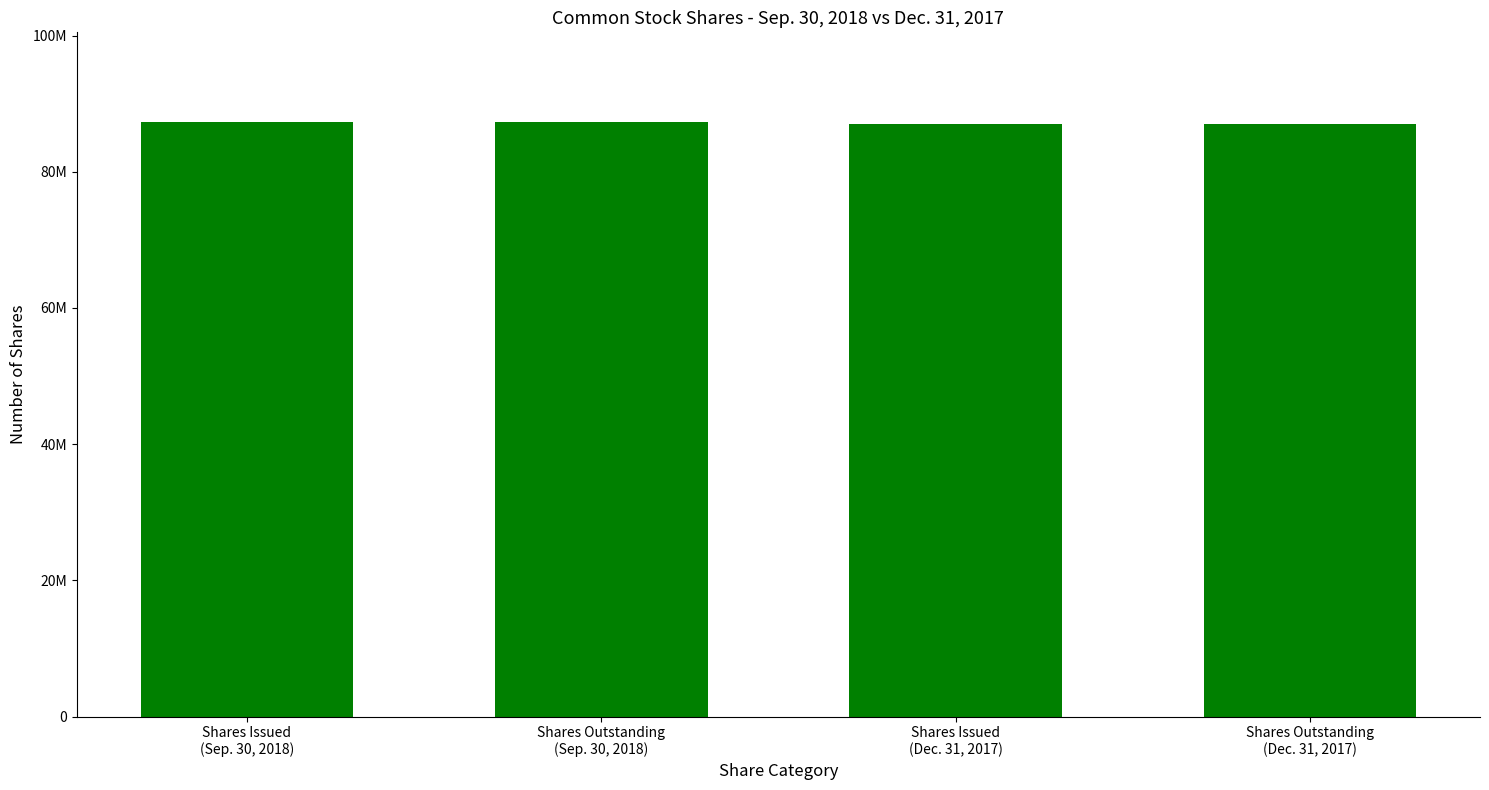

Rank the categories by value from highest to lowest.

Shares Issued
(Sep. 30, 2018), Shares Outstanding
(Sep. 30, 2018), Shares Issued
(Dec. 31, 2017), Shares Outstanding
(Dec. 31, 2017)